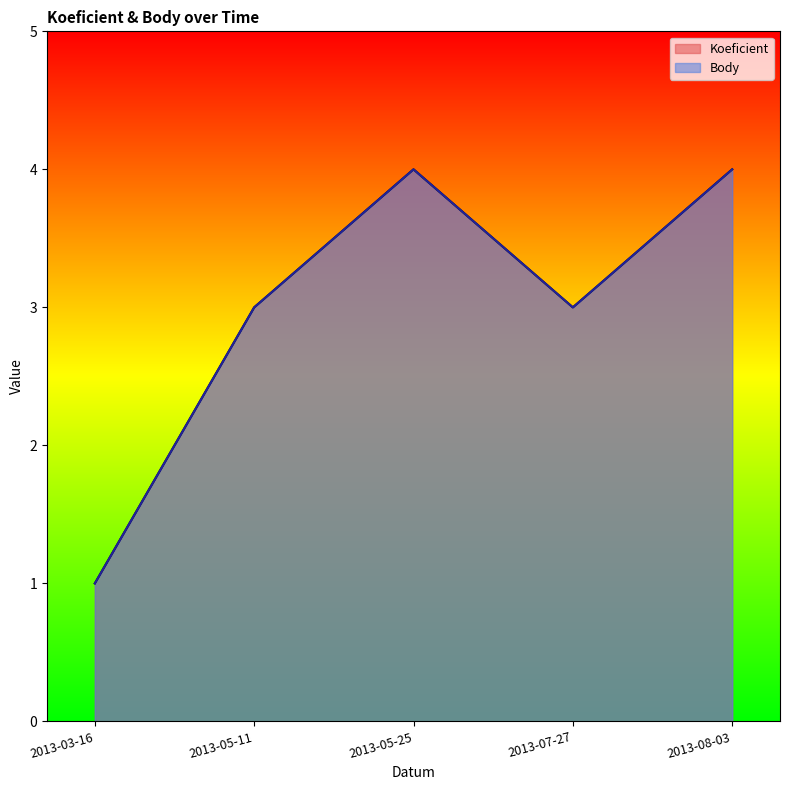

Reading right to left, extract all data points from this chart.

Koeficient: 2013-08-03=4	2013-07-27=3	2013-05-25=4	2013-05-11=3	2013-03-16=1
Body: 2013-08-03=4	2013-07-27=3	2013-05-25=4	2013-05-11=3	2013-03-16=1